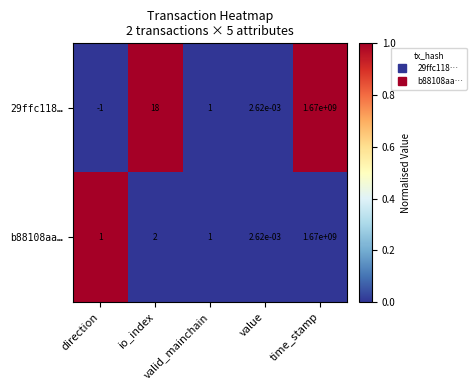

Which label corresponds to the largest value in the chart?

time_stamp